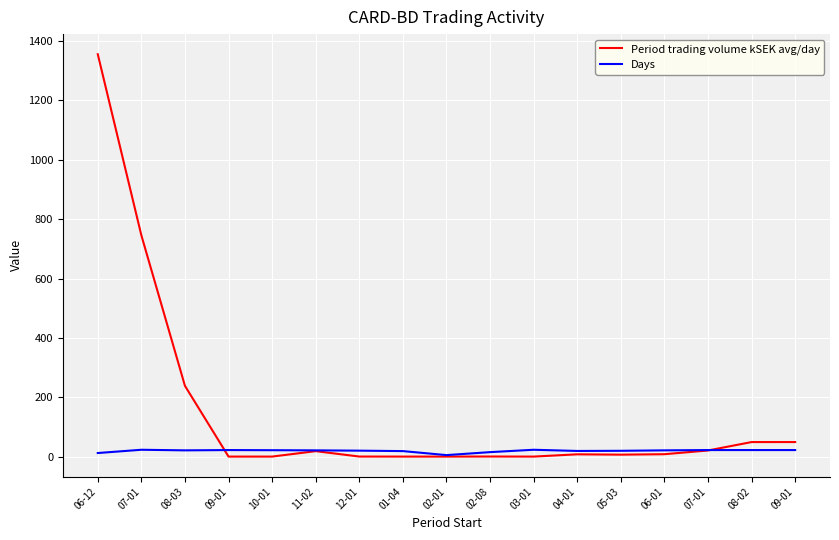

How many interior local peaks does the Days series have?

3